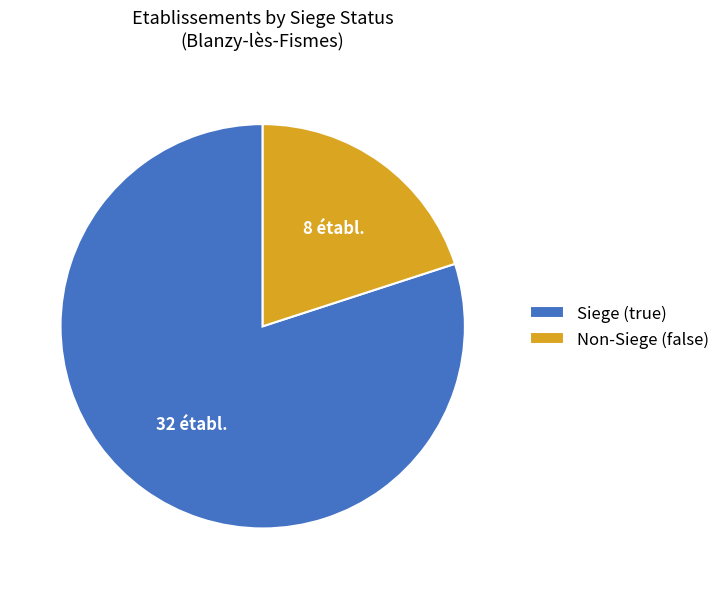

Is there any slice that represents more than half of the pie?

Yes